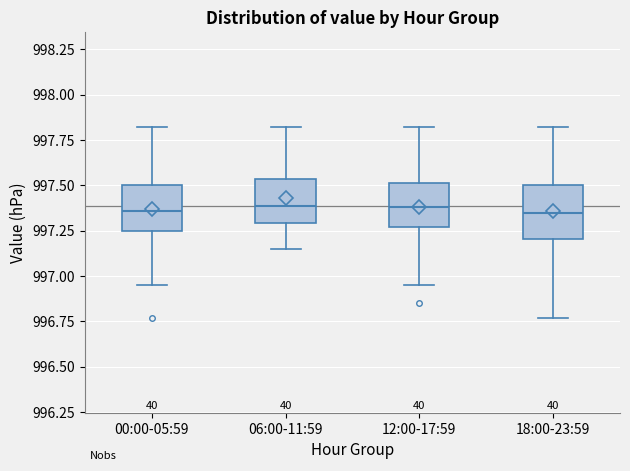

Reading left to right, transcribe this box plot: for each box, give where its median line is, the range the box spans, and where its two whiskers end, as read against the y-axis. The values are not printed on the chart, so give them approximately, as read against the axis.

00:00-05:59: median 997.35, box 997.25 to 997.50, whiskers 996.95 to 997.80
06:00-11:59: median 997.40, box 997.30 to 997.55, whiskers 997.15 to 997.80
12:00-17:59: median 997.40, box 997.25 to 997.50, whiskers 996.95 to 997.80
18:00-23:59: median 997.35, box 997.20 to 997.50, whiskers 996.75 to 997.80